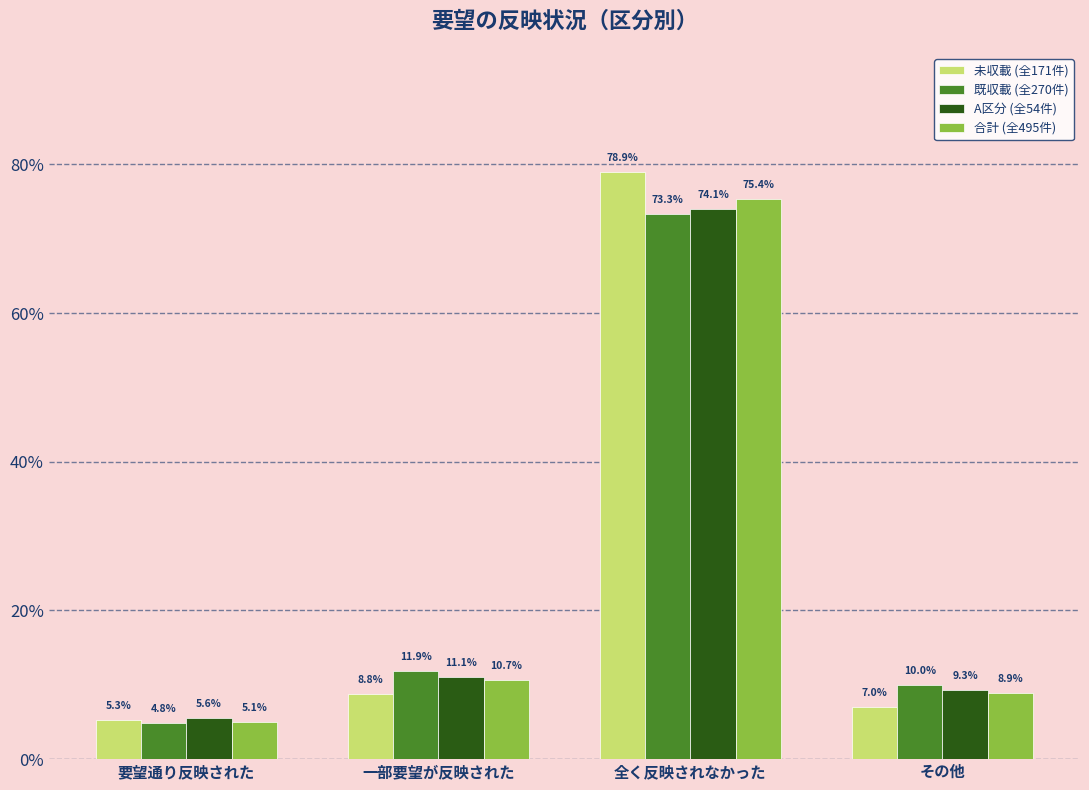

At which label is 未収載 (全171件) closest to 0?

要望通り反映された